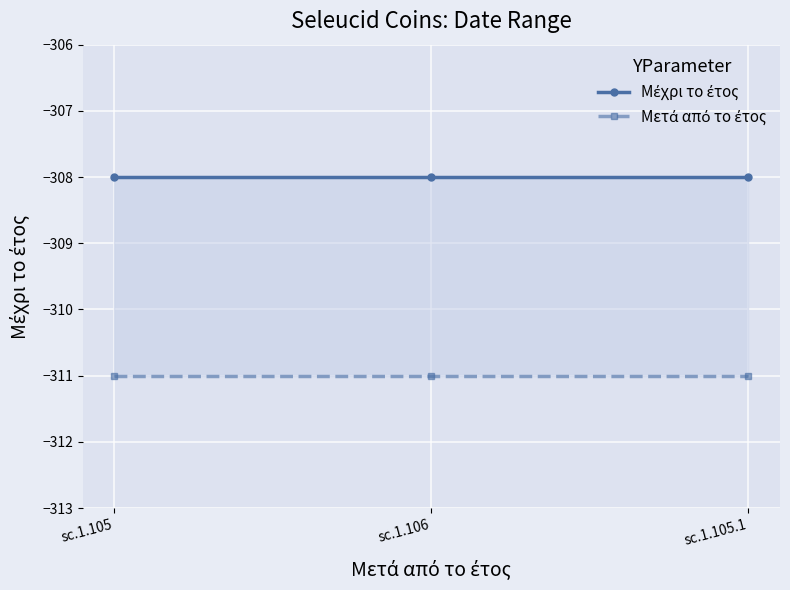

How many lines are shown in the chart?

2